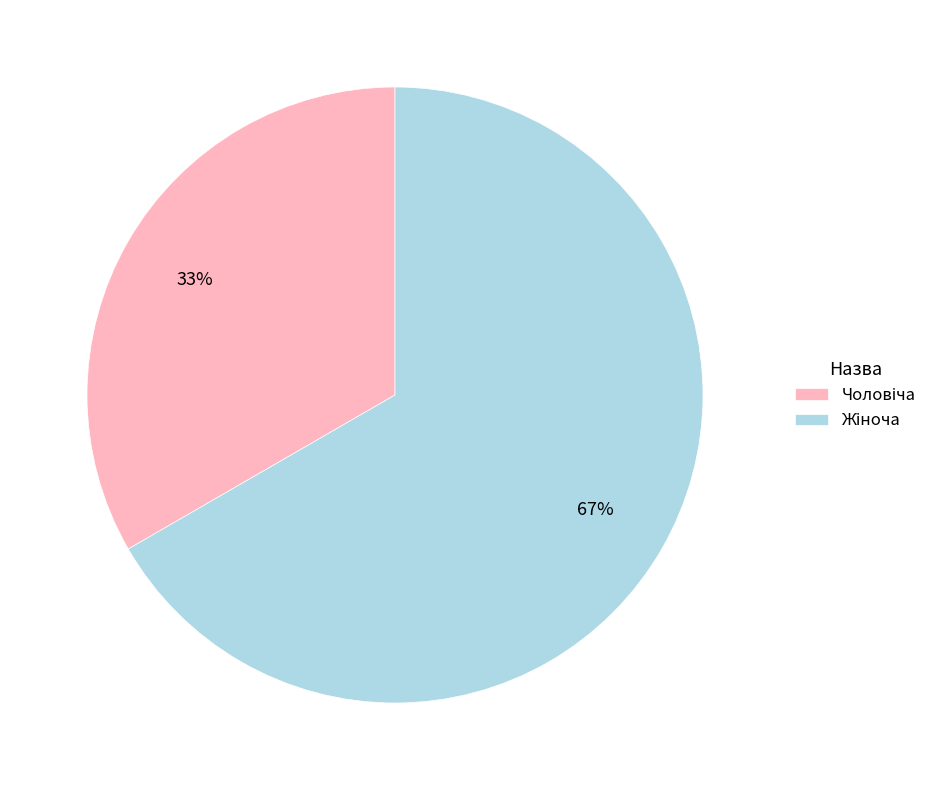

To the nearest percent, what is the average slice percentage?

50%